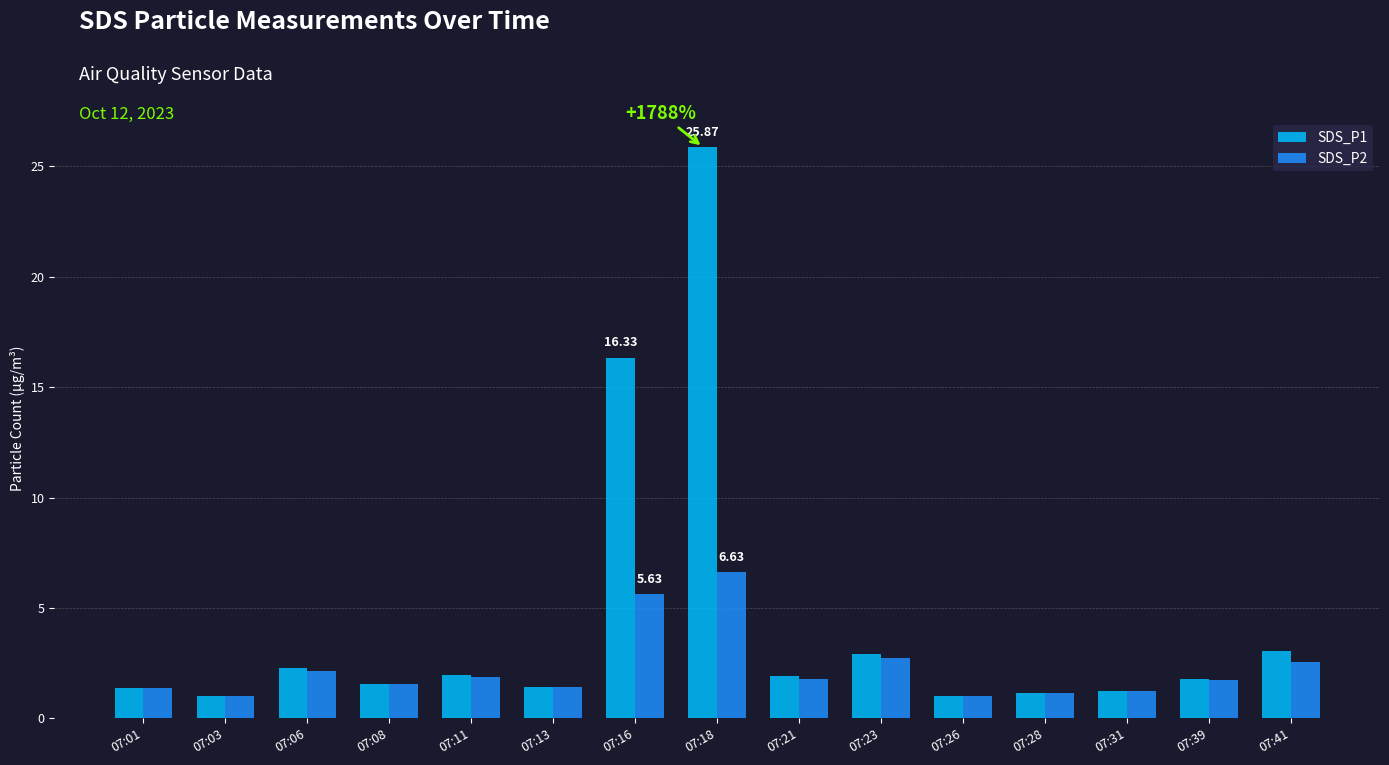

Which series changed the most between 07:01 and 07:41?

SDS_P1